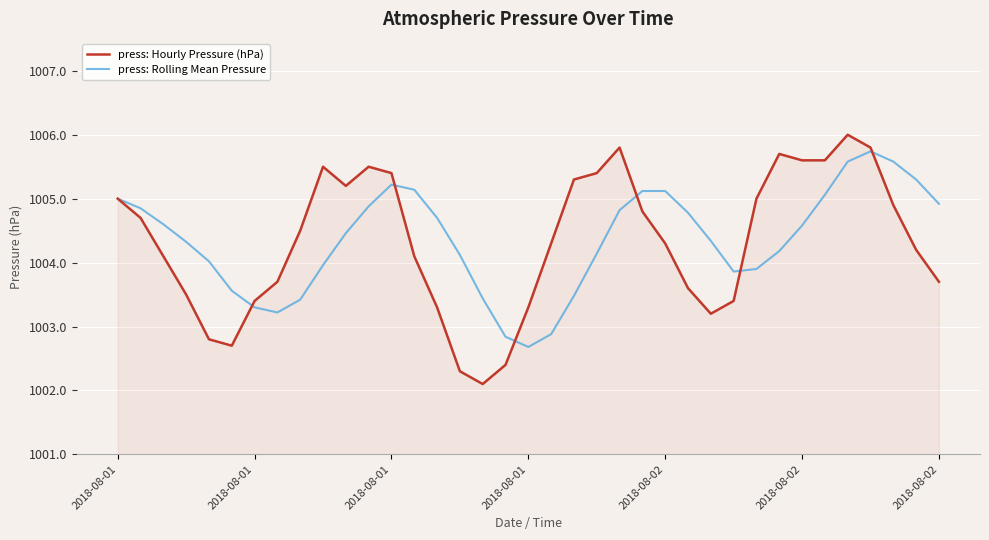

Rank the series by their maximum value, from highest to lowest.

press: Hourly Pressure (hPa), press: Rolling Mean Pressure